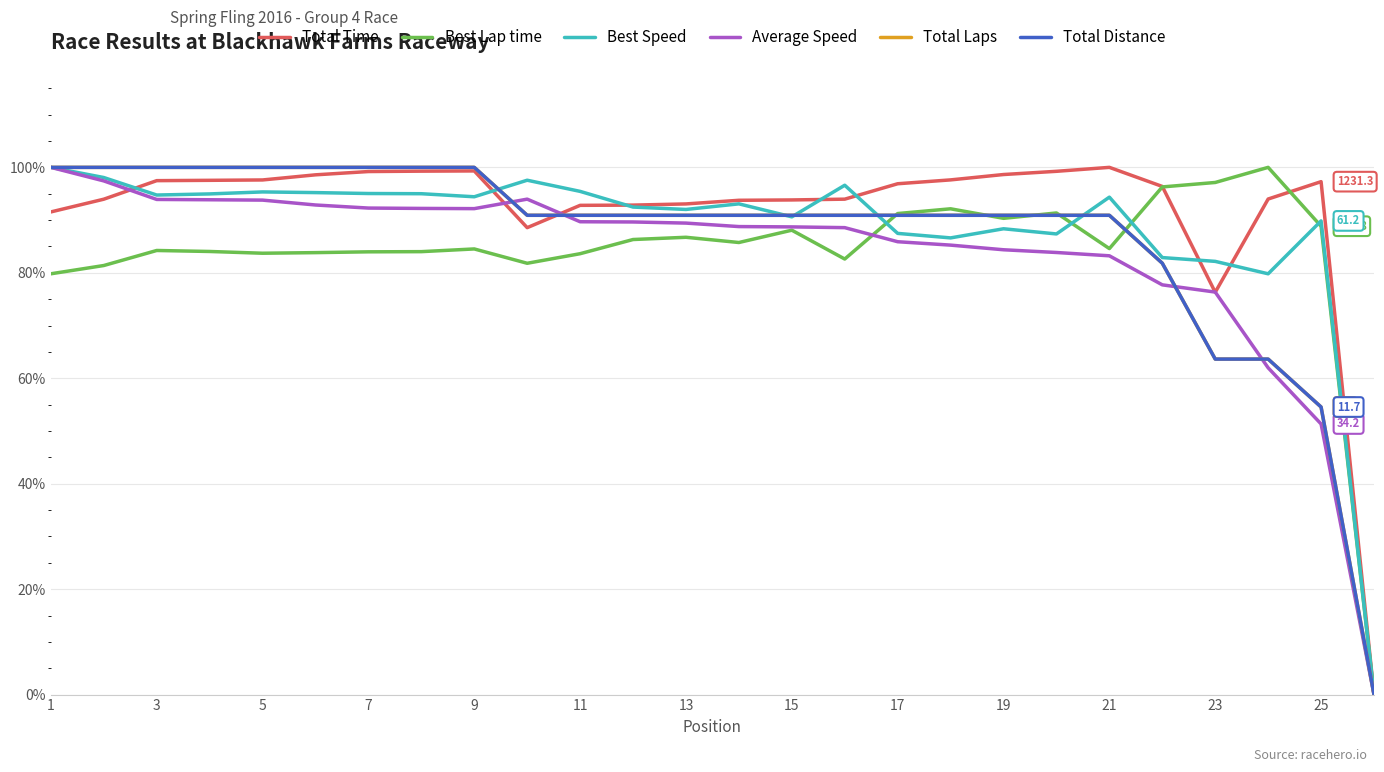

Does the chart have visible grid lines?

Yes